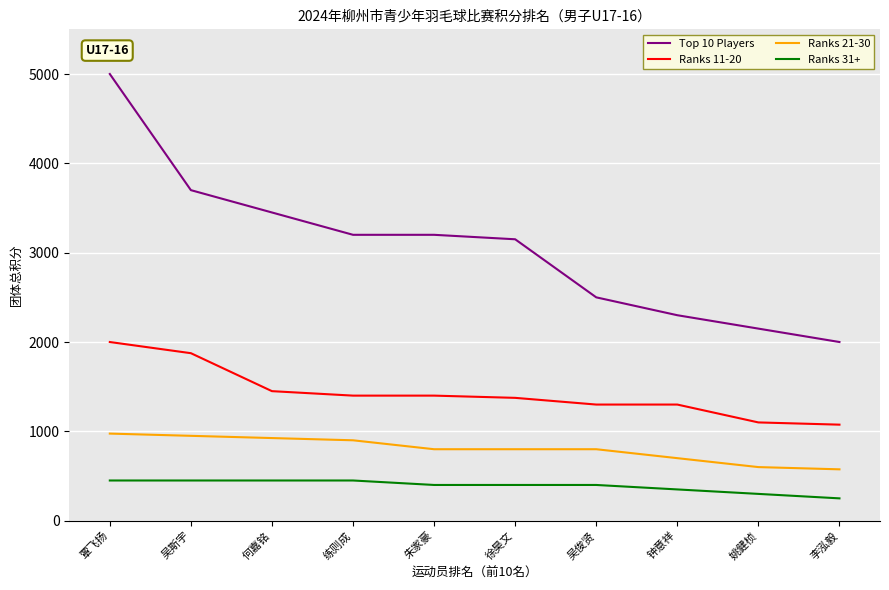

What are all the series names shown in the legend?

Top 10 Players, Ranks 11-20, Ranks 21-30, Ranks 31+